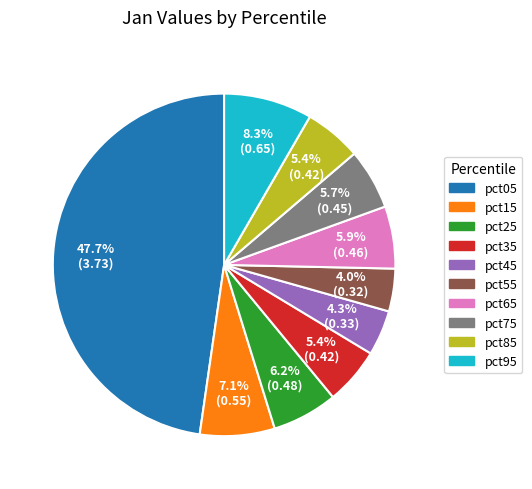

Which slice is the largest?

pct05